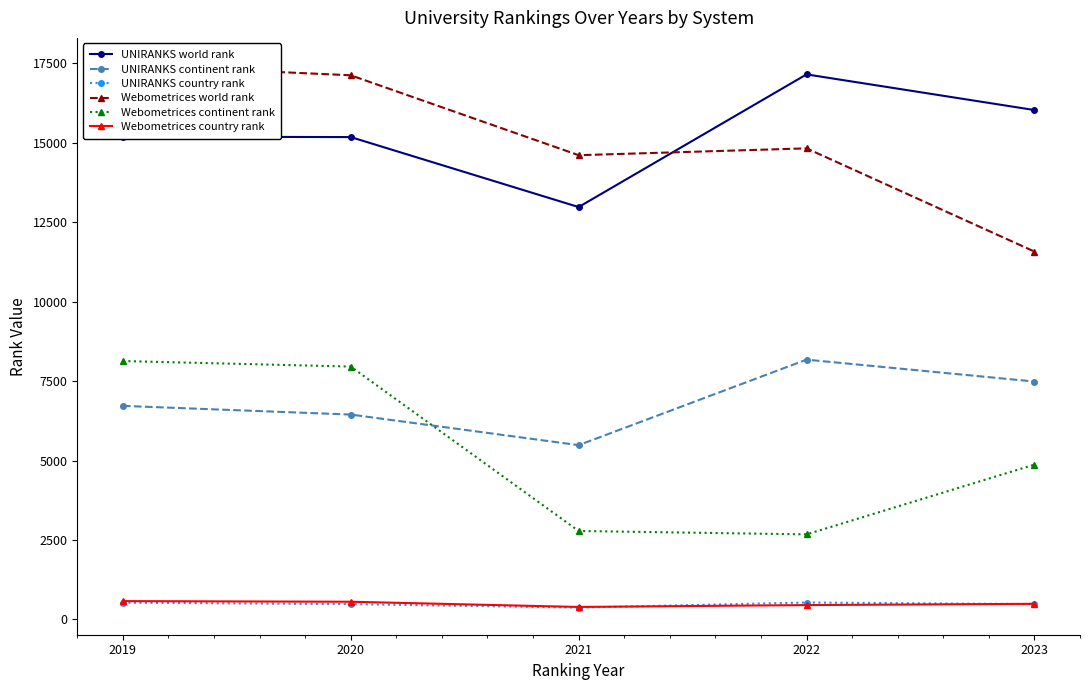

What is the total value across all series at 2019?

48601